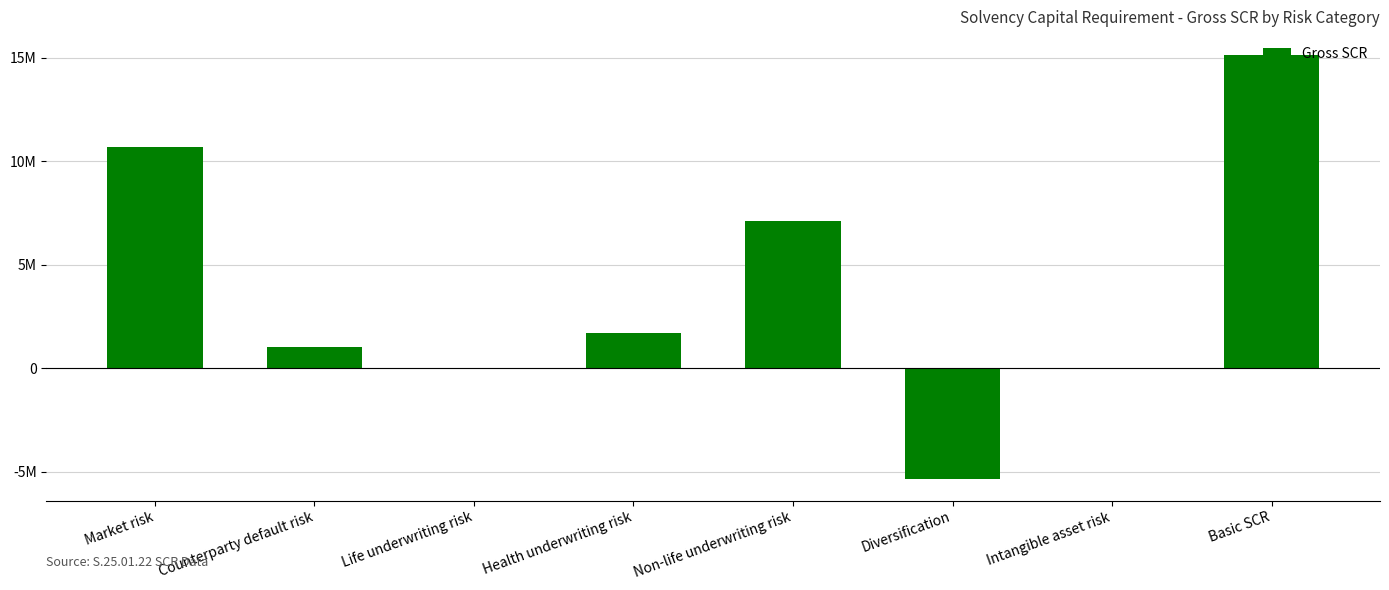

What is the value of the 8th bar from the left?

15107025.7